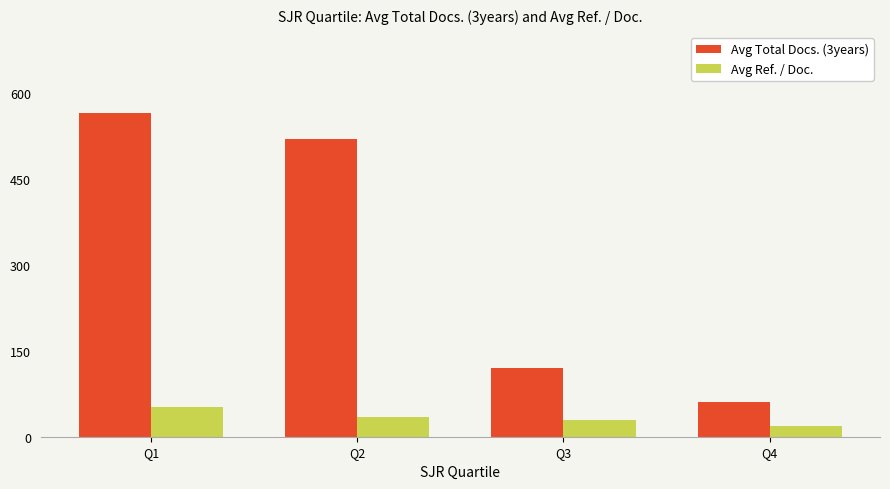

What are all the series names shown in the legend?

Avg Total Docs. (3years), Avg Ref. / Doc.